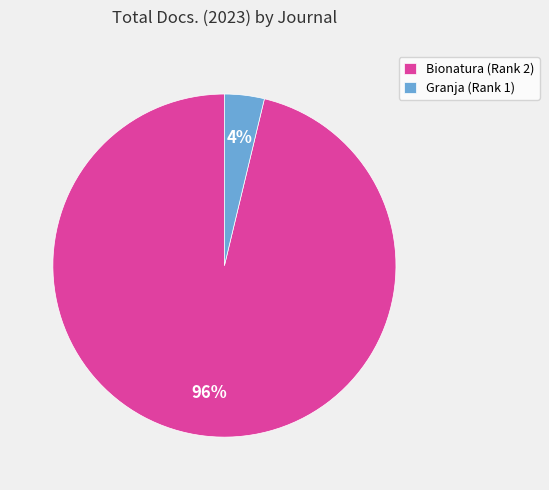

Which has a higher value, Bionatura (Rank 2) or Granja (Rank 1)?

Bionatura (Rank 2)